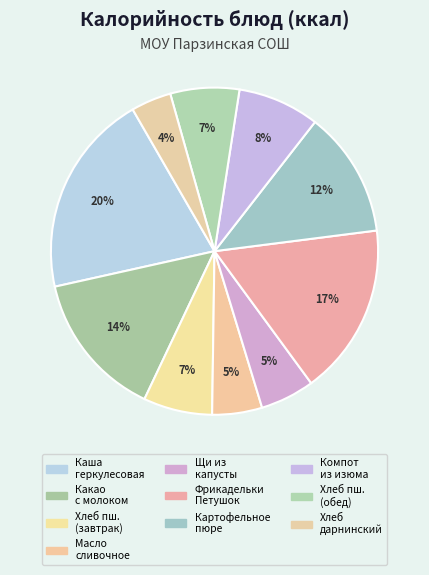

Is there a majority slice in this chart?

No